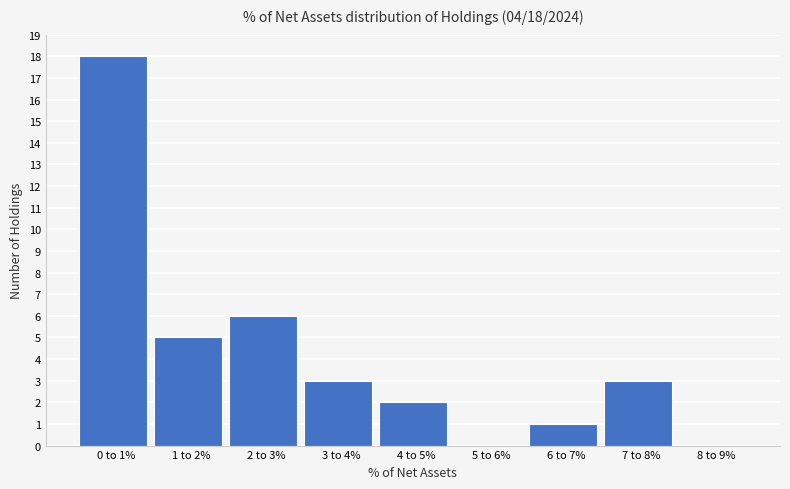

Reading left to right, list all the values displayed in this chart.

0 to 1%=18	1 to 2%=5	2 to 3%=6	3 to 4%=3	4 to 5%=2	5 to 6%=0	6 to 7%=1	7 to 8%=3	8 to 9%=0